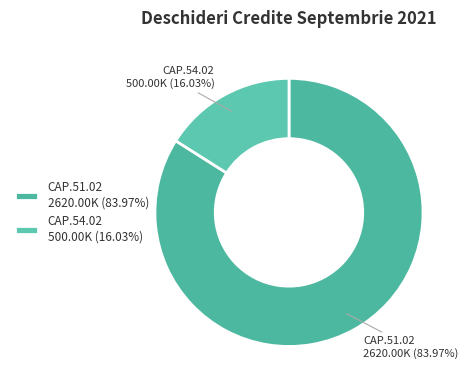

What is the largest slice in the pie chart?

CAP.51.02 2620.00K (83.97%)